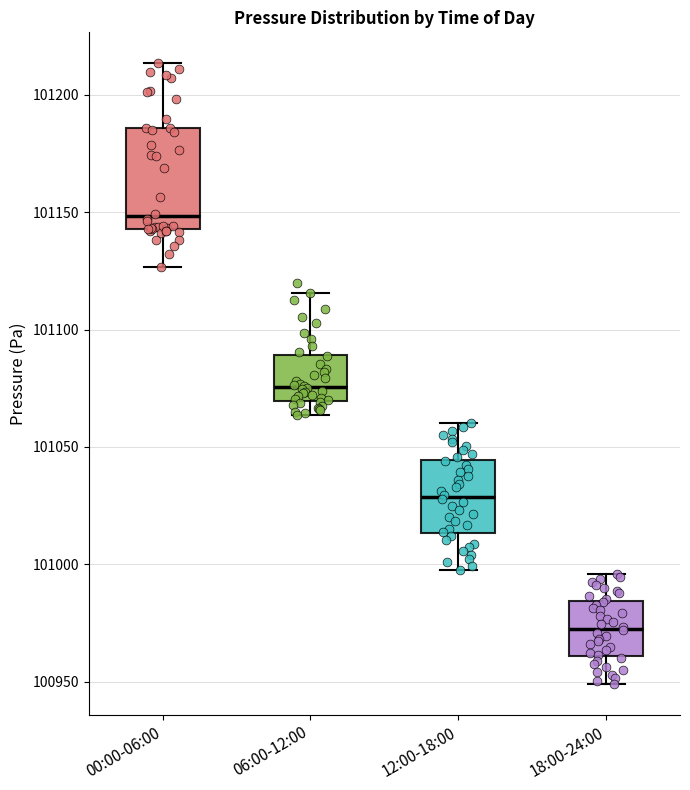

Comparing the boxes themselves (not the whiskers), which one is the tallest?

00:00-06:00